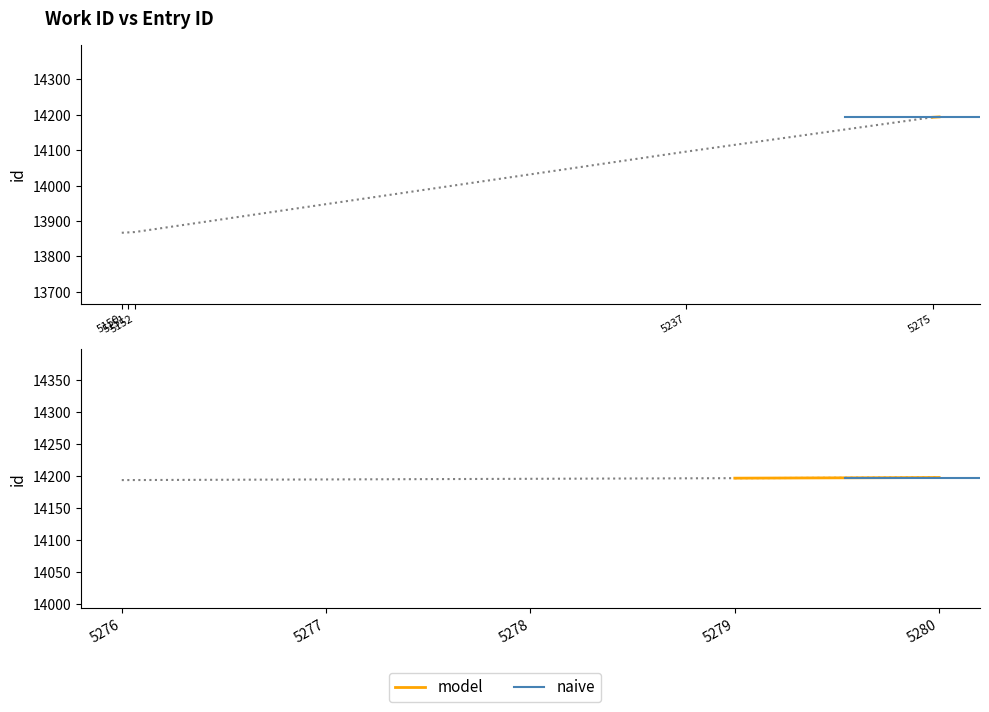

Between 5280 and 5279, which is larger?

5280